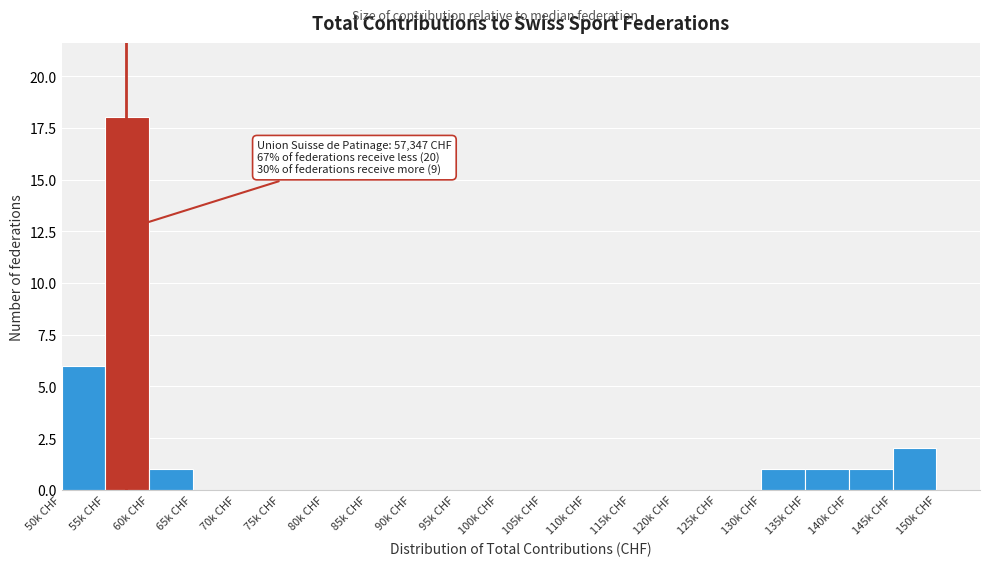

Reading left to right, what are all the values shown in this chart?

50k CHF=6	55k CHF=18	60k CHF=1	65k CHF=0	70k CHF=0	75k CHF=0	80k CHF=0	85k CHF=0	90k CHF=0	95k CHF=0	100k CHF=0	105k CHF=0	110k CHF=0	115k CHF=0	120k CHF=0	125k CHF=0	130k CHF=1	135k CHF=1	140k CHF=1	145k CHF=2